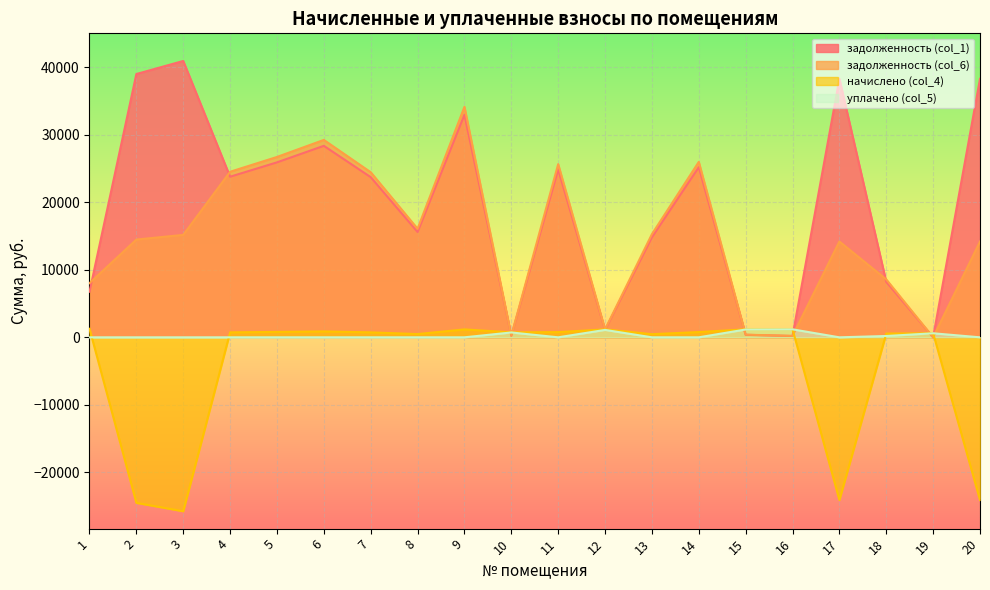

How many data points does each series have?

20